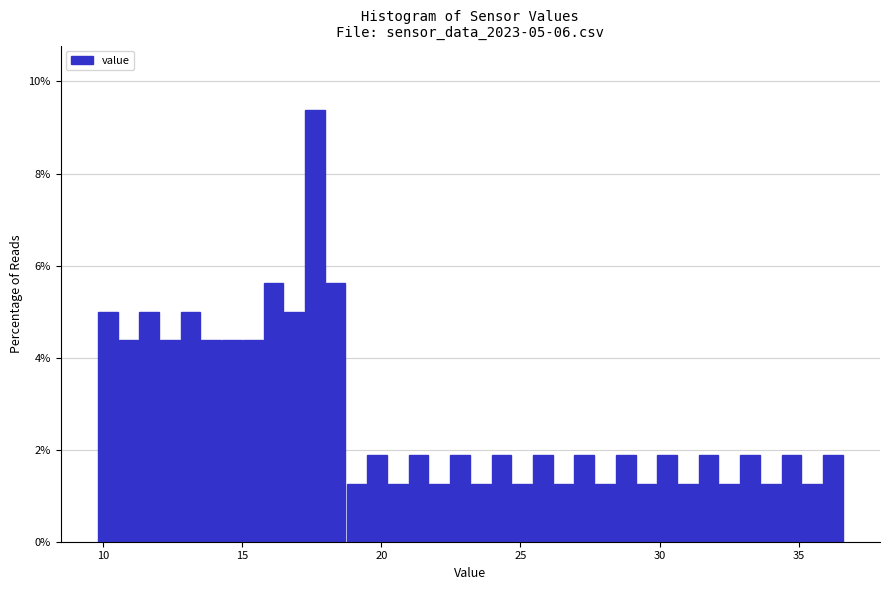

Read against the x-axis, roughly where is the centre of the tallest bar?

17.5